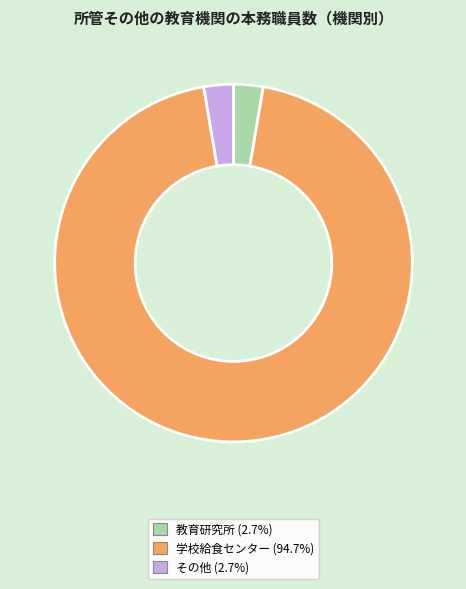

What is the largest slice in the pie chart?

学校給食センター